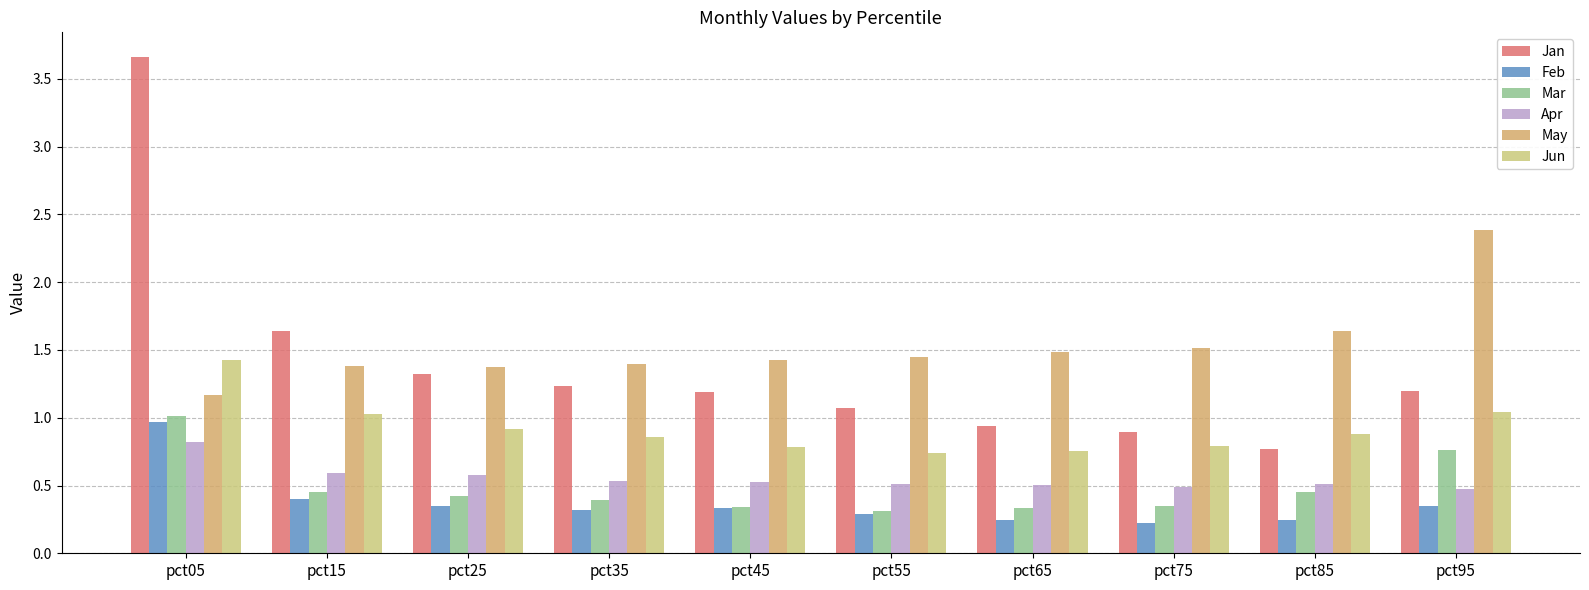

How many bars are there in total?

60